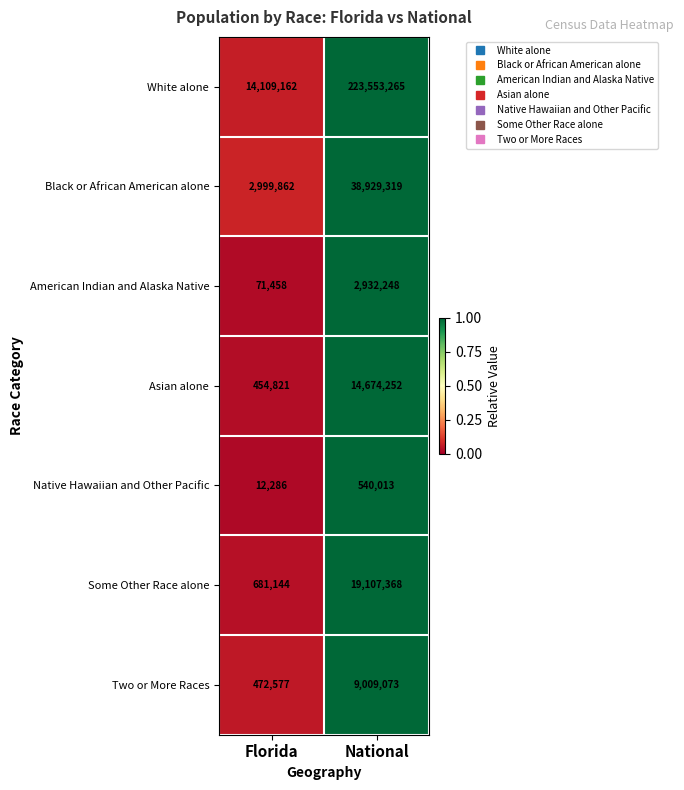

Which series has the largest total across all categories?

White alone